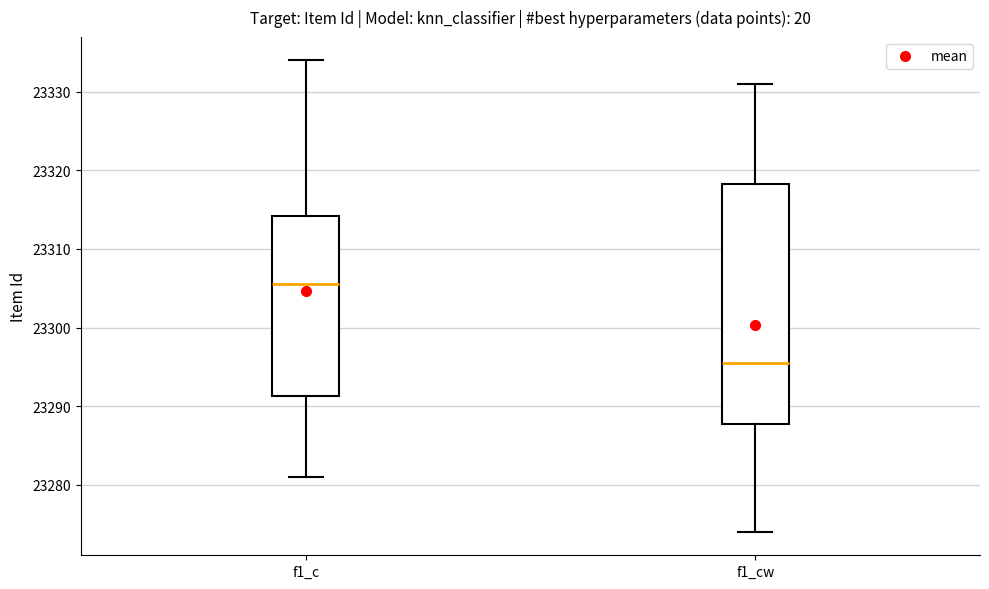

Reading left to right, transcribe this box plot: for each box, give where its median line is, the range the box spans, and where its two whiskers end, as read against the y-axis. The values are not printed on the chart, so give them approximately, as read against the axis.

f1_c: median 23306, box 23291 to 23314, whiskers 23281 to 23334
f1_cw: median 23296, box 23288 to 23318, whiskers 23274 to 23331